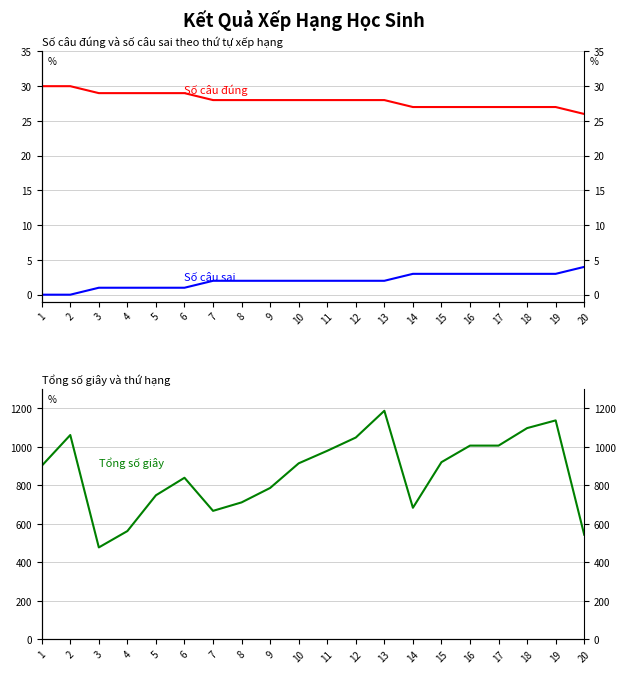

What is the maximum value shown in the chart?

1188